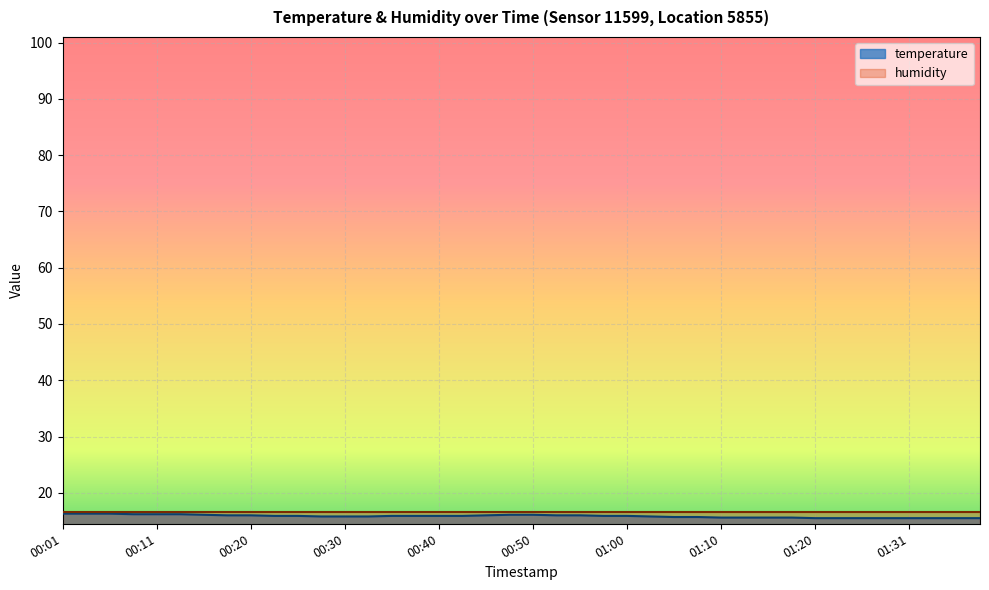

Rank the categories by value from highest to lowest.

00:01, 00:03, 00:06, 00:08, 00:11, 00:13, 00:15, 00:48, 00:50, 00:18, 00:20, 00:45, 00:53, 00:55, 00:23, 00:25, 00:35, 00:38, 00:40, 00:43, 00:58, 01:00, 00:28, 00:30, 00:33, 01:03, 01:05, 01:08, 01:10, 01:13, 01:15, 01:18, 01:20, 01:23, 01:26, 01:29, 01:31, 01:34, 01:36, 01:39